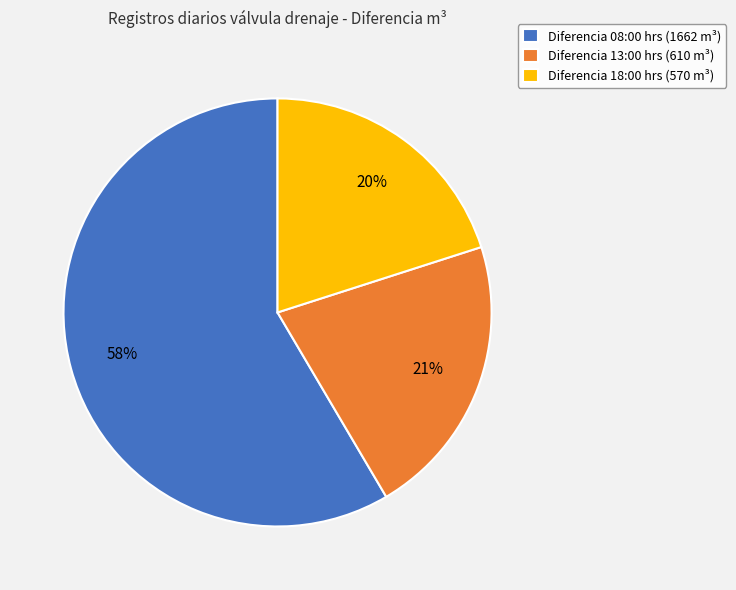

Which slice is the smallest?

Diferencia 18:00 hrs (570 m³)